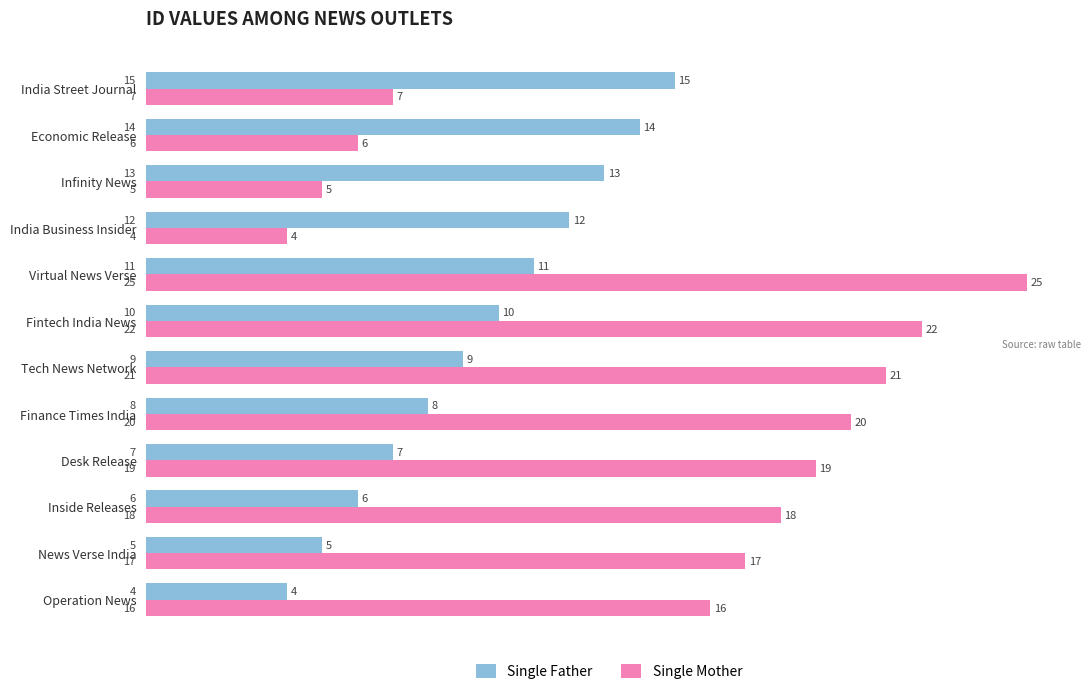

At which label does Single Father reach its peak?

India Street Journal